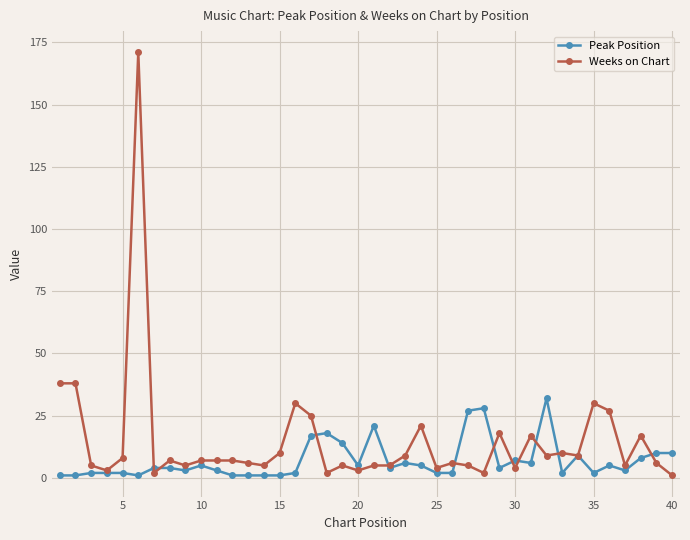

What is the maximum value shown in the chart?

171